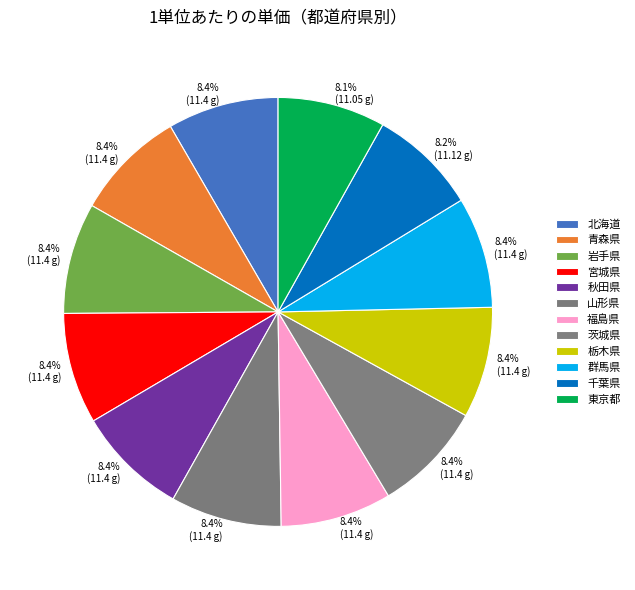

How many segments does this pie chart have?

12